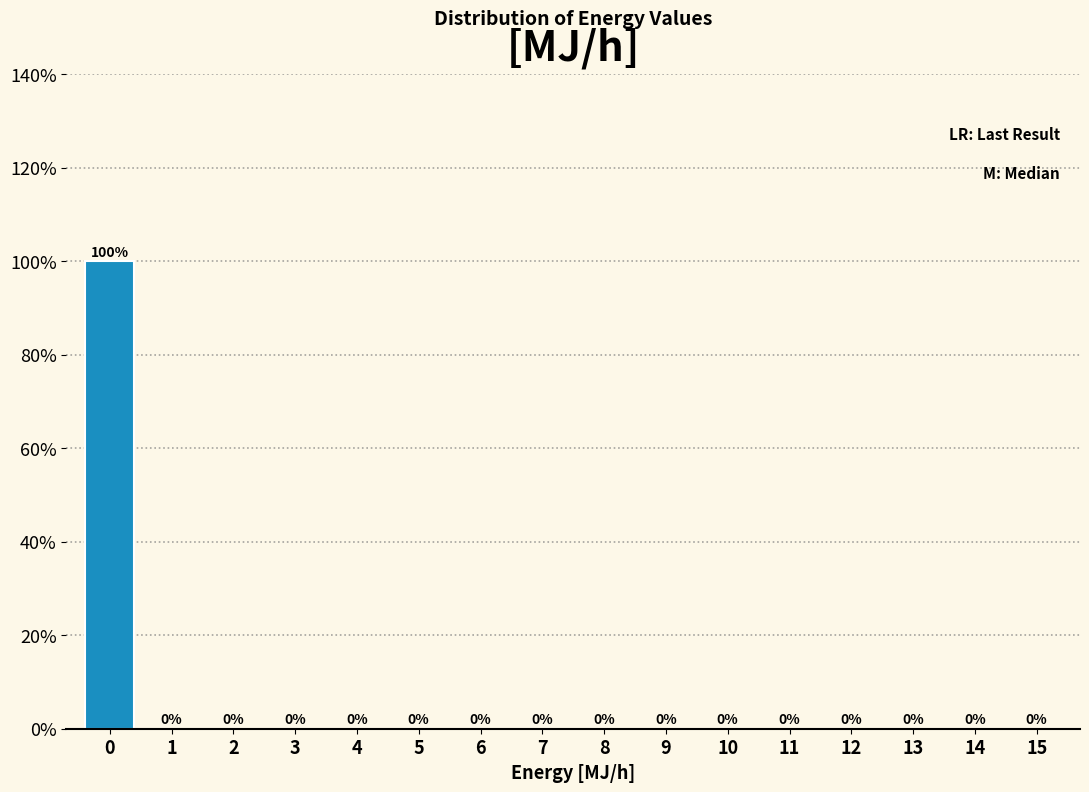

Reading right to left, extract all data points from this chart.

15=0	14=0	13=0	12=0	11=0	10=0	9=0	8=0	7=0	6=0	5=0	4=0	3=0	2=0	1=0	0=100